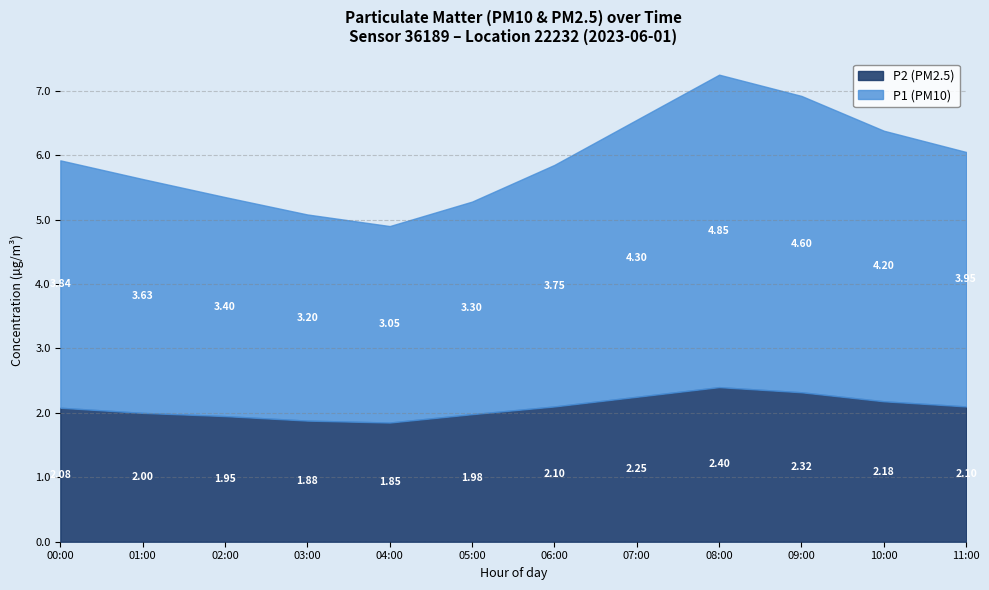

What is the sum of all P2 (PM2.5) values?

25.1